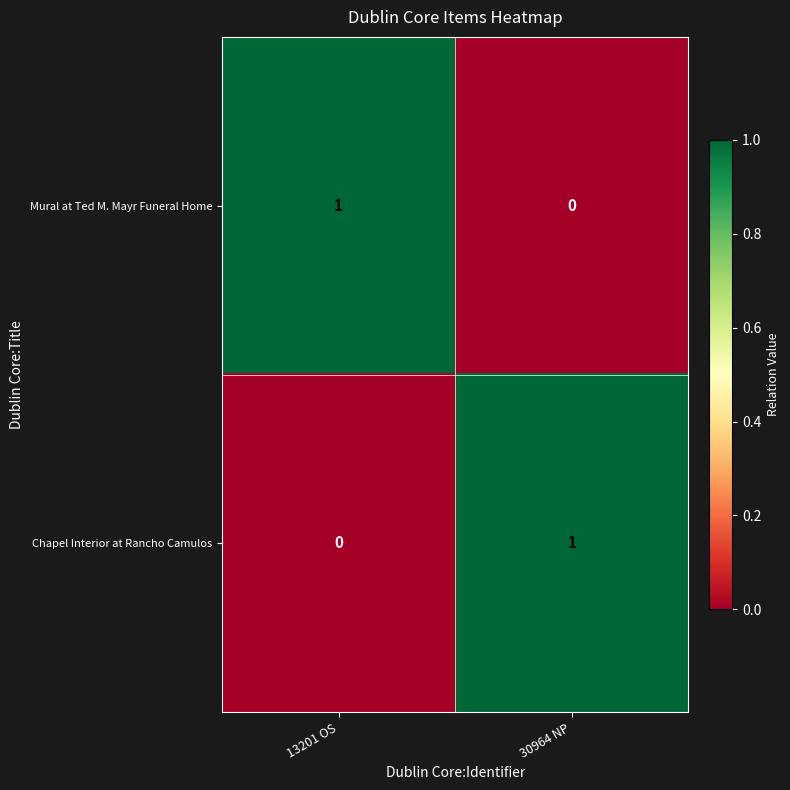

Reading left to right, what are all the values shown in this chart?

Mural at Ted M. Mayr Funeral Home: 1	0
Chapel Interior at Rancho Camulos: 0	1